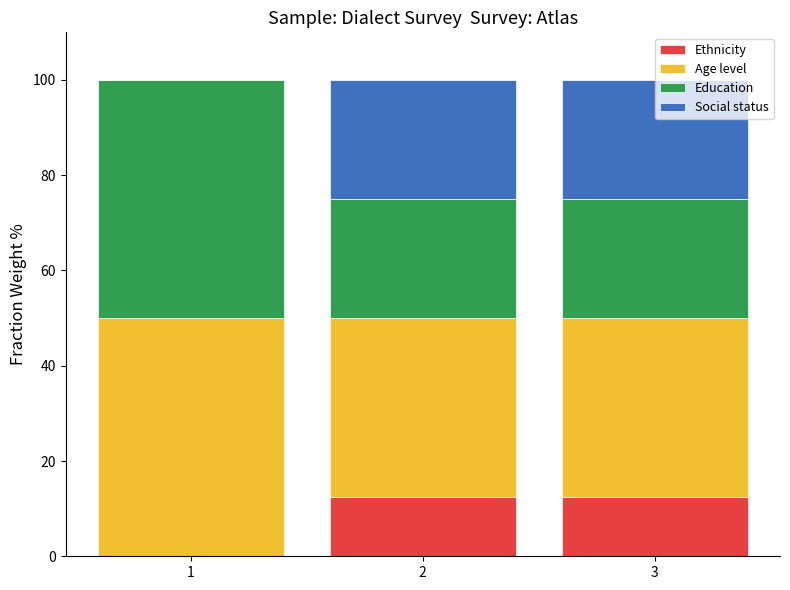

What is the total value across all series at 1?

100.0